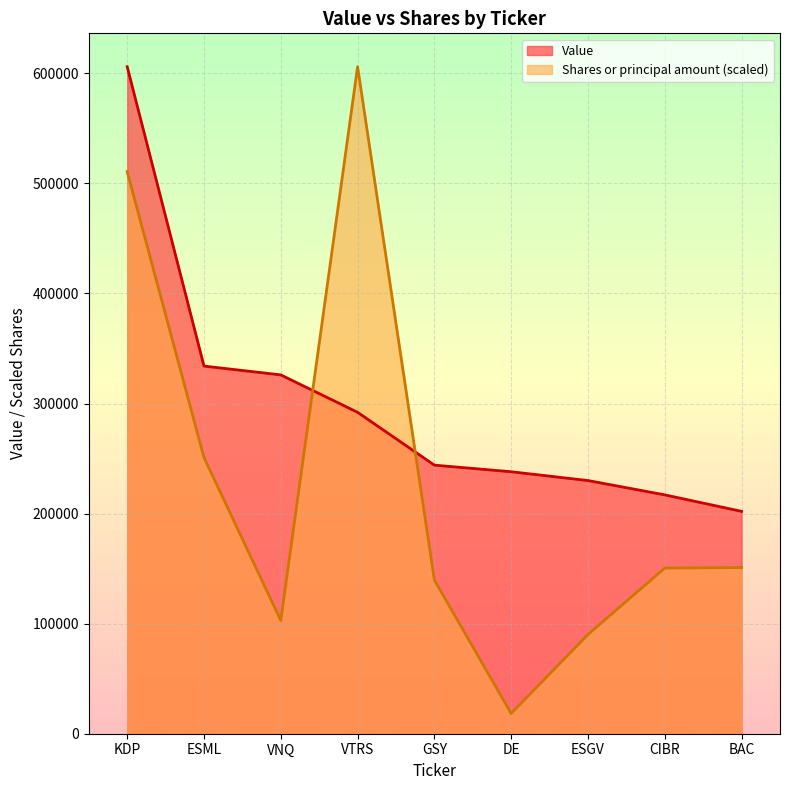

Which category has the lowest value in the Value series?

BAC